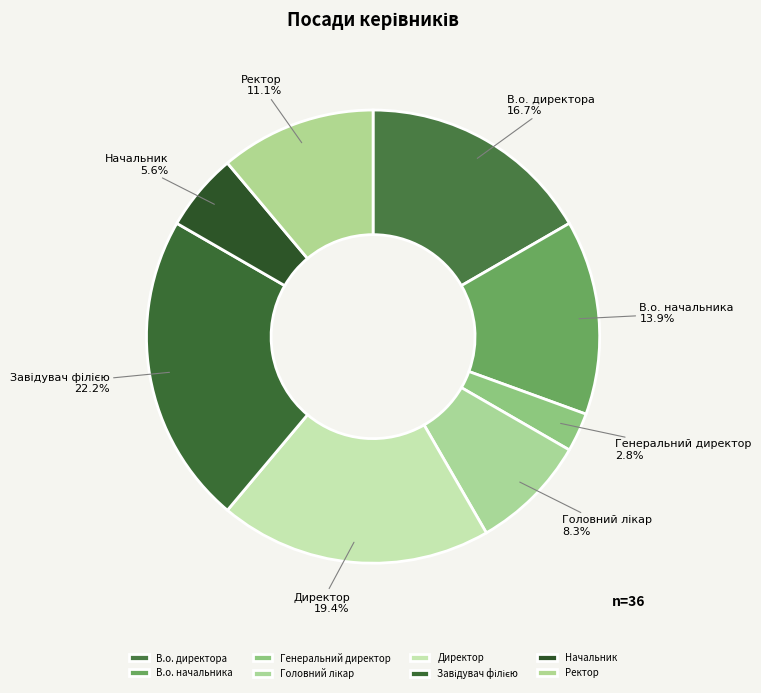

How many segments does this pie chart have?

8